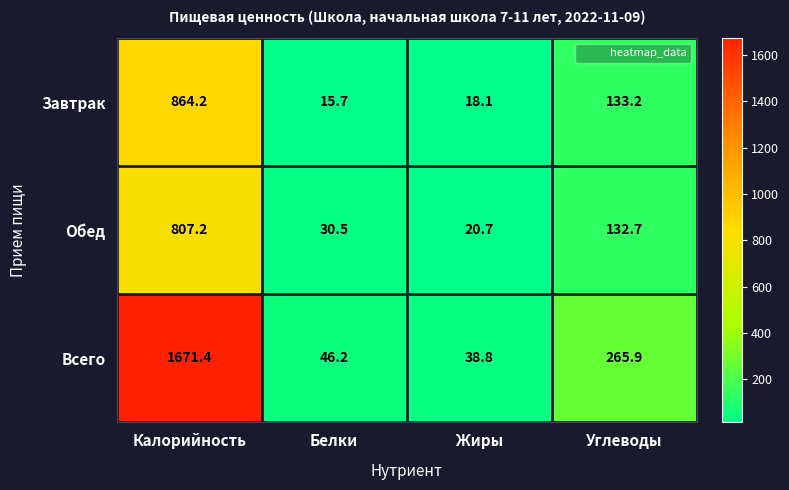

Which category has the lowest value across all series?

Белки